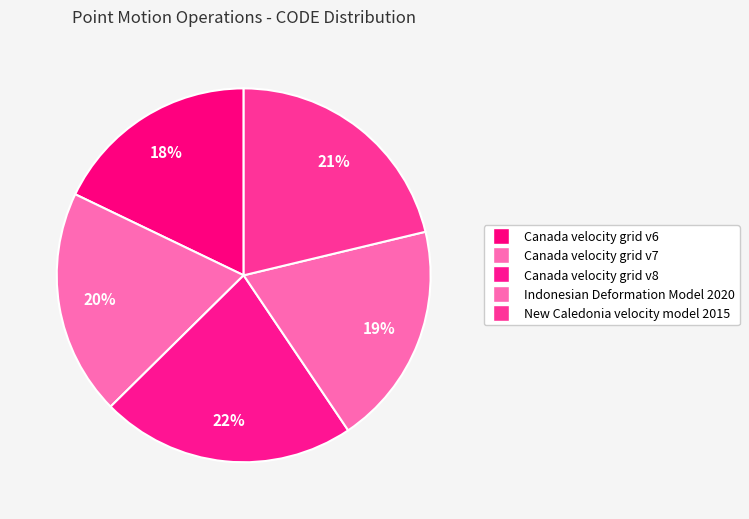

Is it true that Canada velocity grid v8 is 22% of the pie?

True